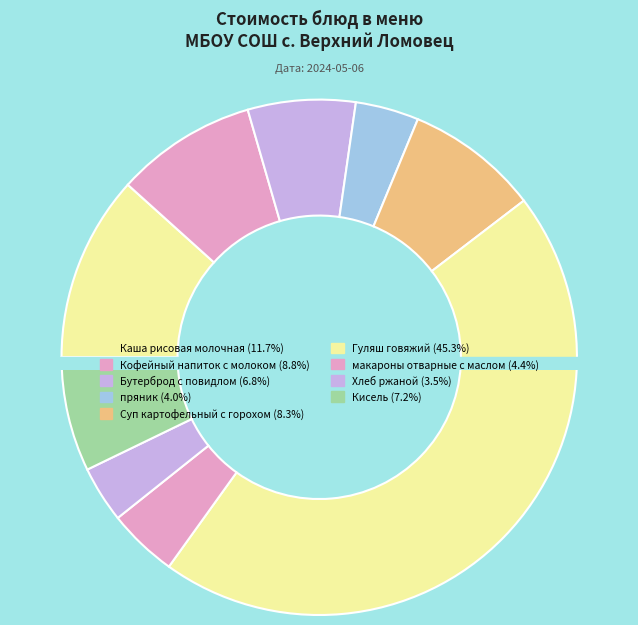

What is the largest slice in the pie chart?

Гуляш говяжий